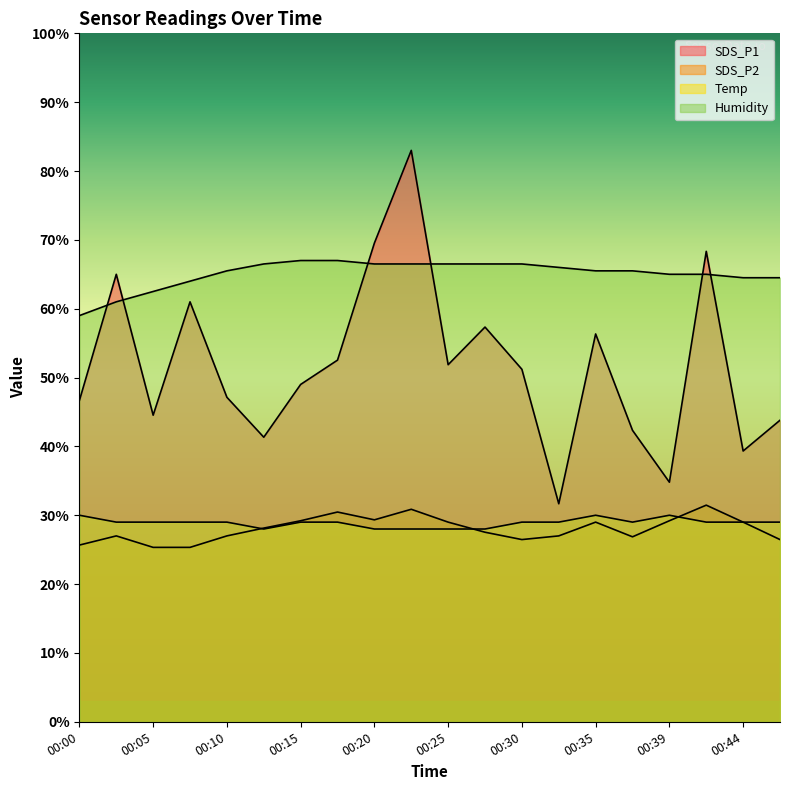

True or false: Humidity and Temp cross at least once.

False